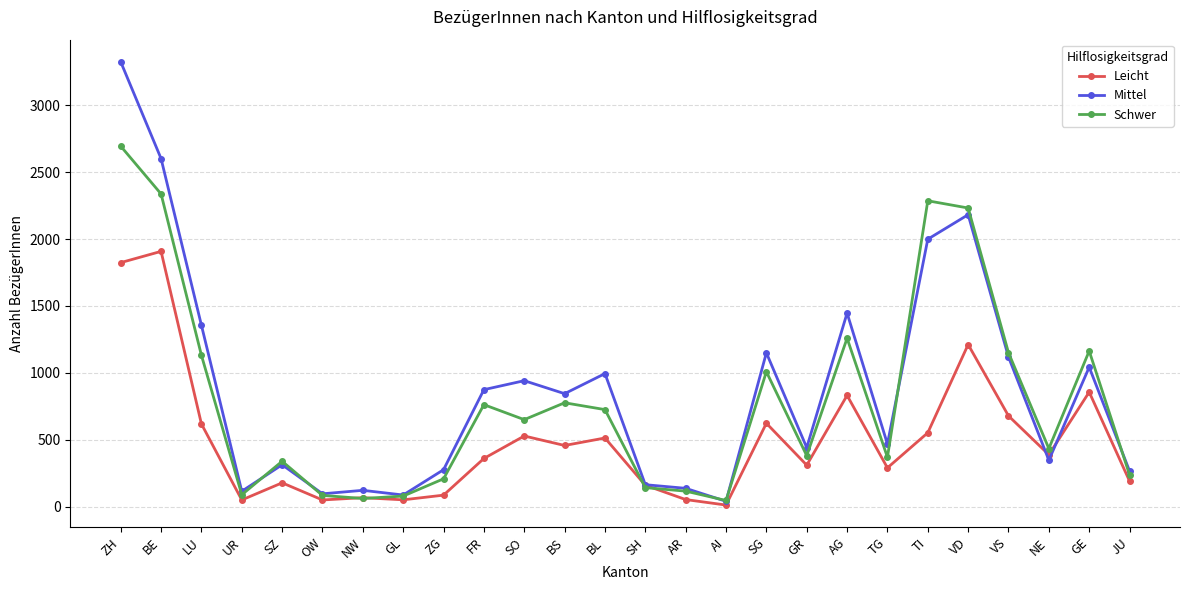

The Mittel series shows 845 at BS. True or false?

True